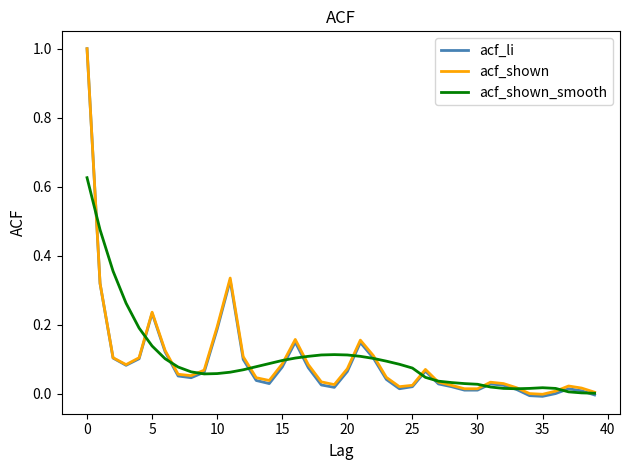

Which series has the largest range (max minus min)?

acf_li